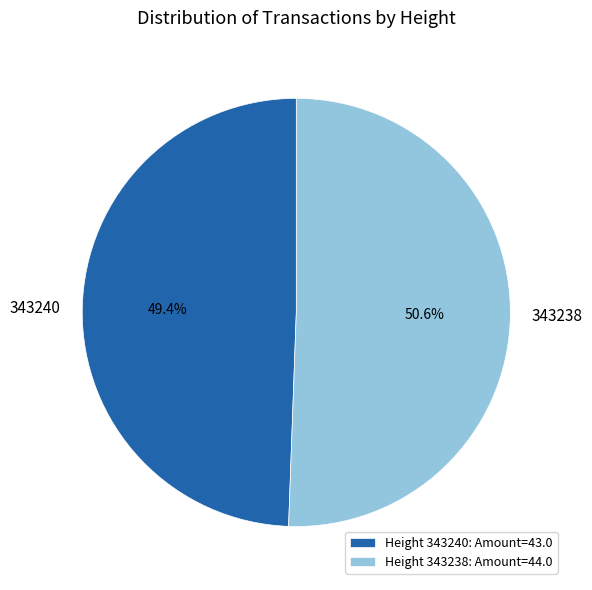

What is the ratio of the value at 343240 to the value at 343238?

1.0